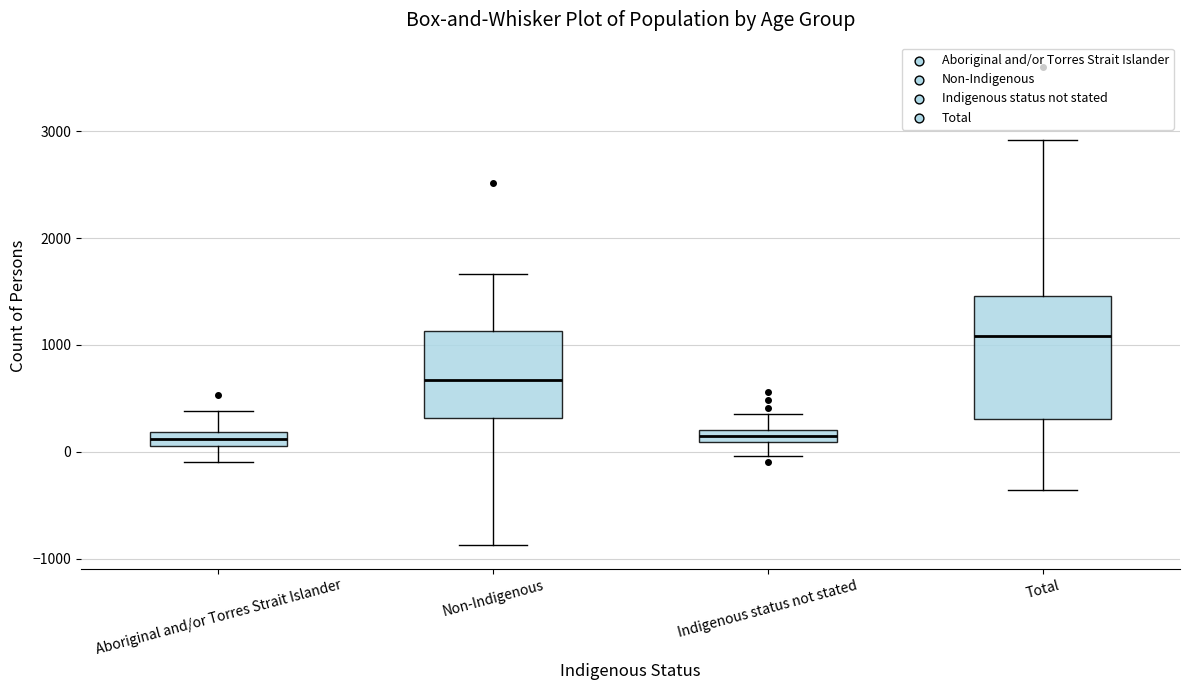

Which box is the tallest, from its lower edge to its upper edge?

Total